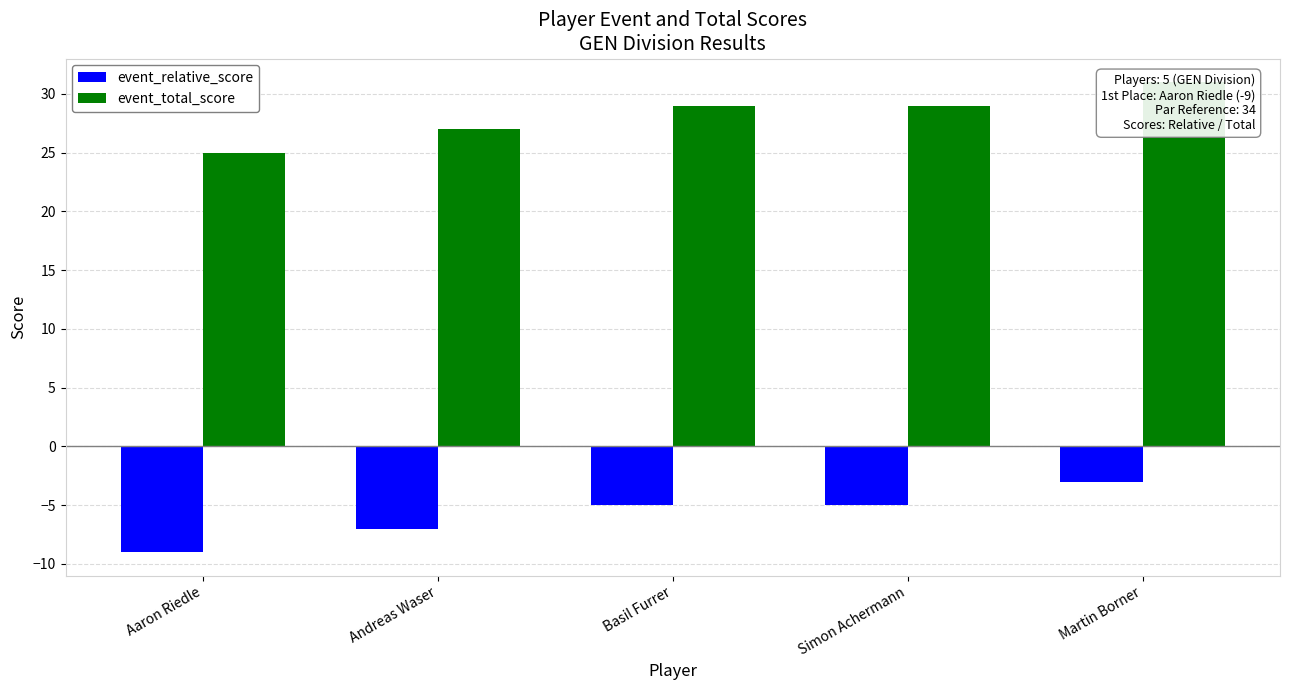

Is it true that event_relative_score equals -7 at Andreas Waser?

True